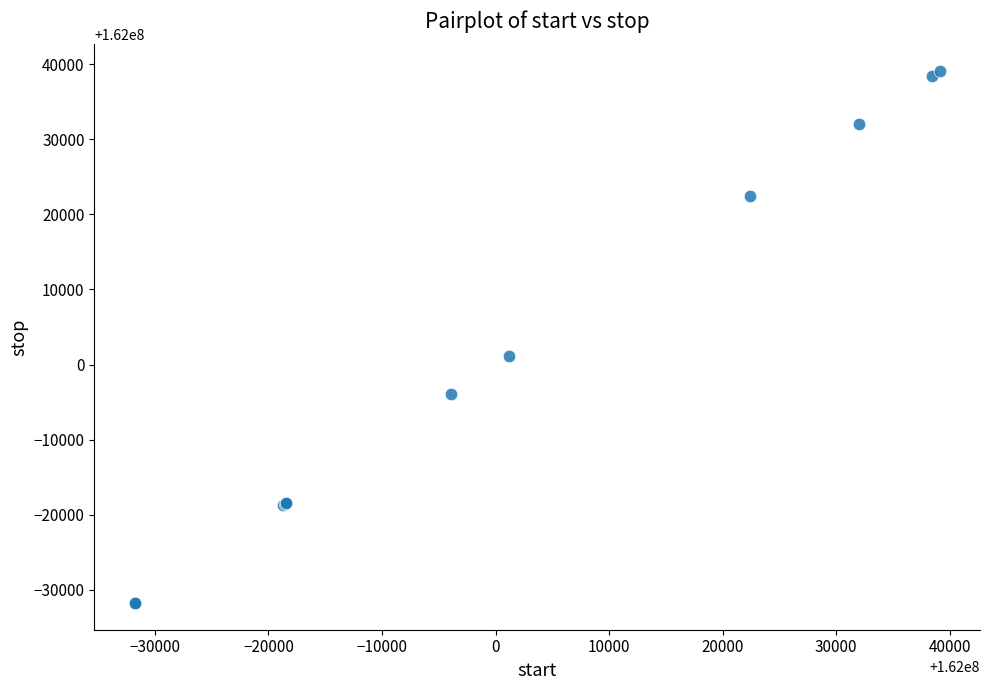

What Y value in the scatter plot is closest to 162003665?

162001180